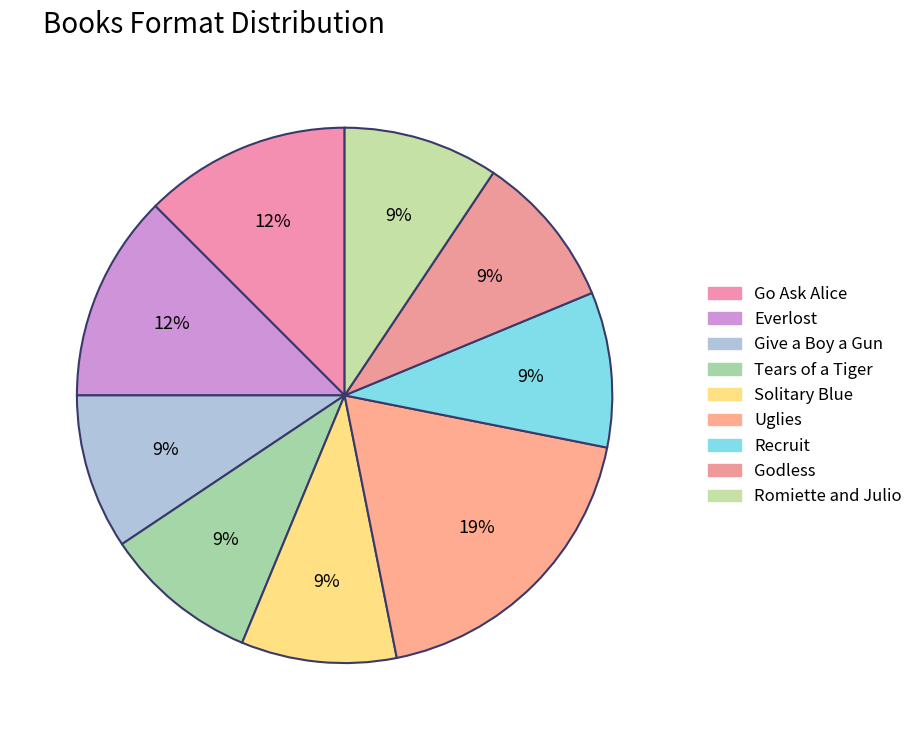

What percentage is the Go Ask Alice slice, to the nearest percent?

12%